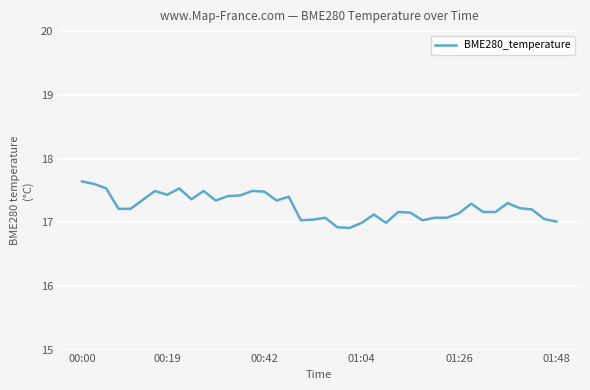

What is the average value?

17.2